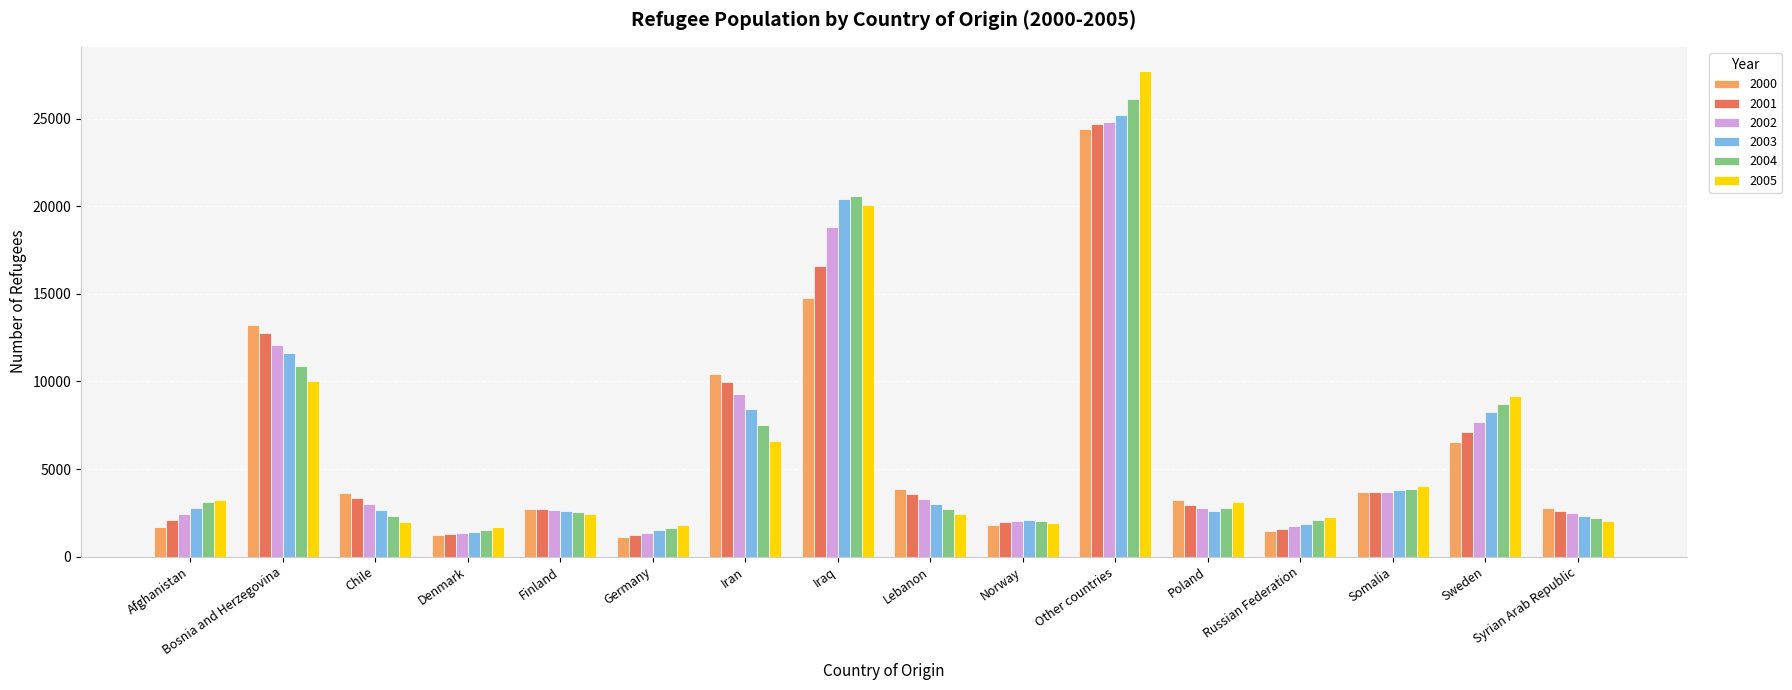

Which series changed the most between Norway and Other countries?

2005